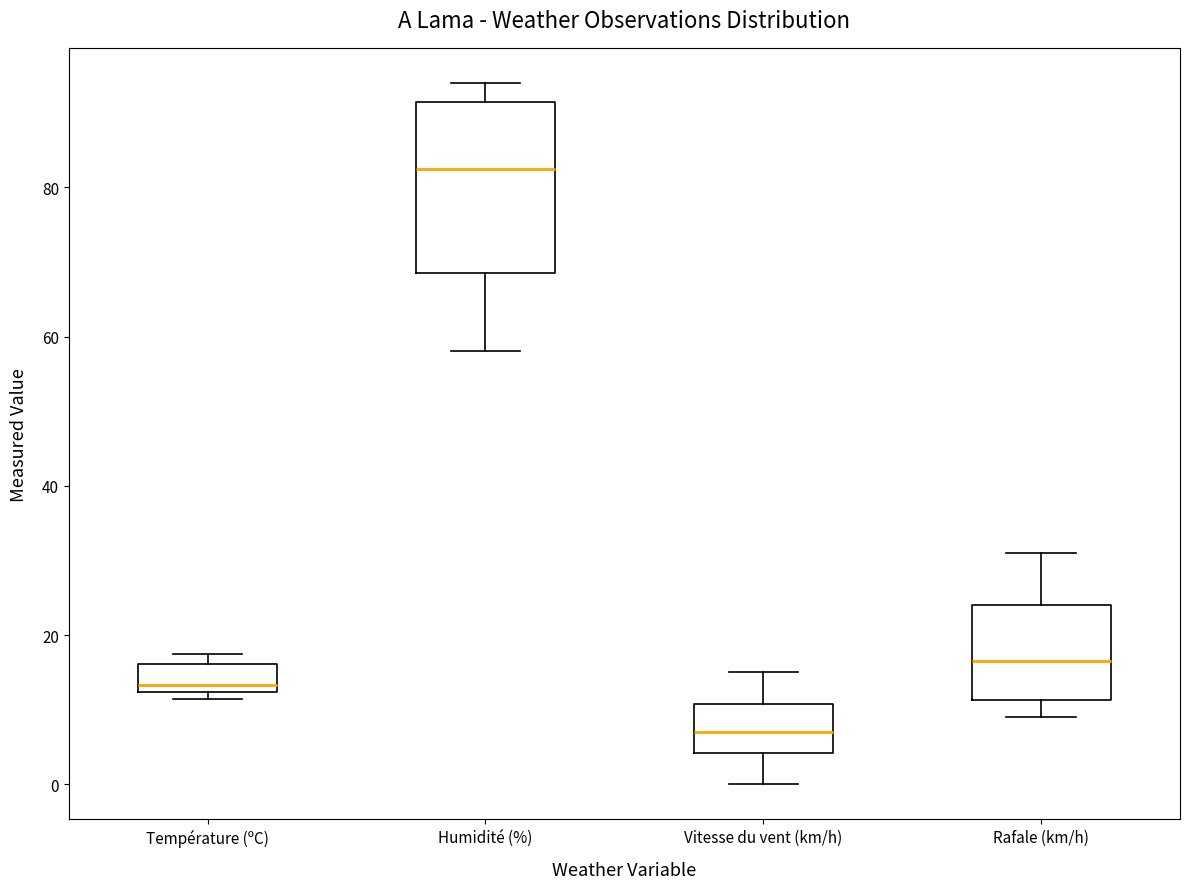

Reading left to right, read every box against the y-axis: the position of its median line, the range the box covers, and the ends of its whiskers. The values are not printed on the chart, so give them approximately, as read against the axis.

Température (ºC): median 14, box 12 to 16, whiskers 12 (just below the box's lower edge) to 18
Humidité (%): median 82, box 68 to 92, whiskers 58 to 94
Vitesse du vent (km/h): median 8, box 4 to 10, whiskers 0 to 16
Rafale (km/h): median 16, box 12 to 24, whiskers 10 to 32